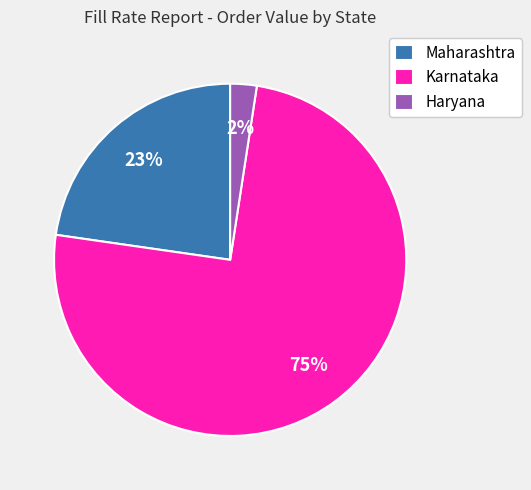

Between Haryana and Karnataka, which is larger?

Karnataka